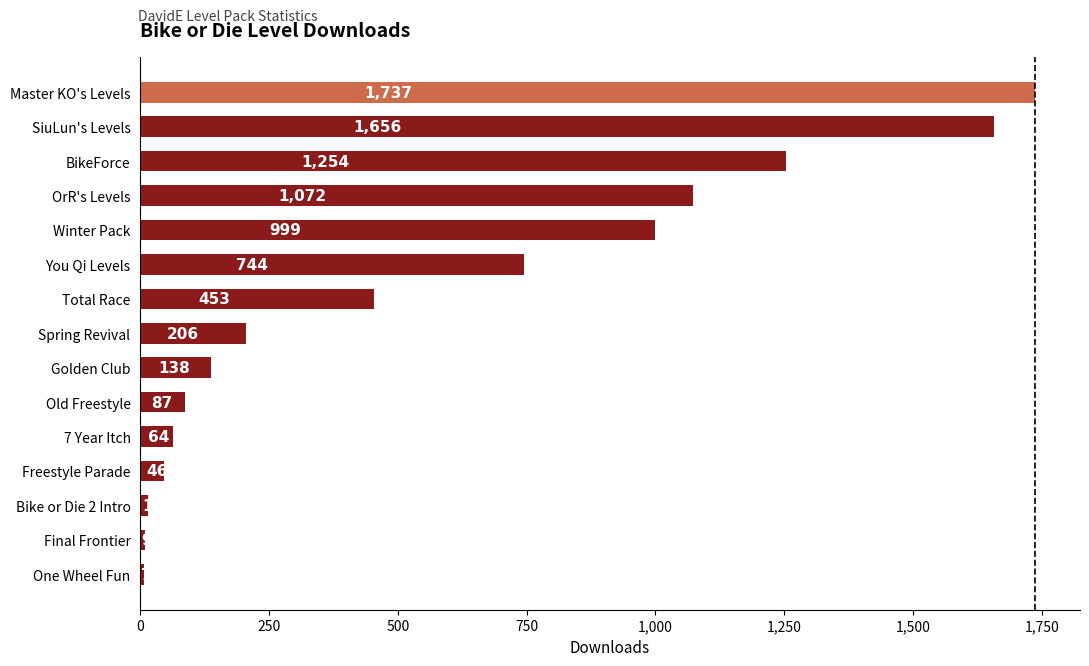

Read the value at Bike or Die 2 Intro, to the nearest 10.

20